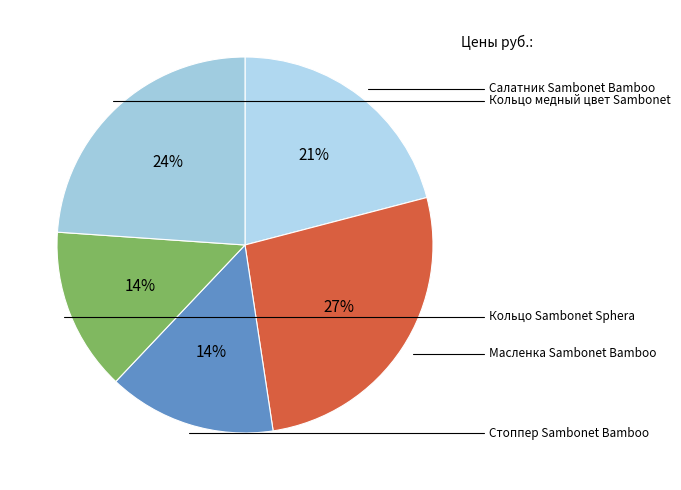

How many slices are in this pie chart?

5